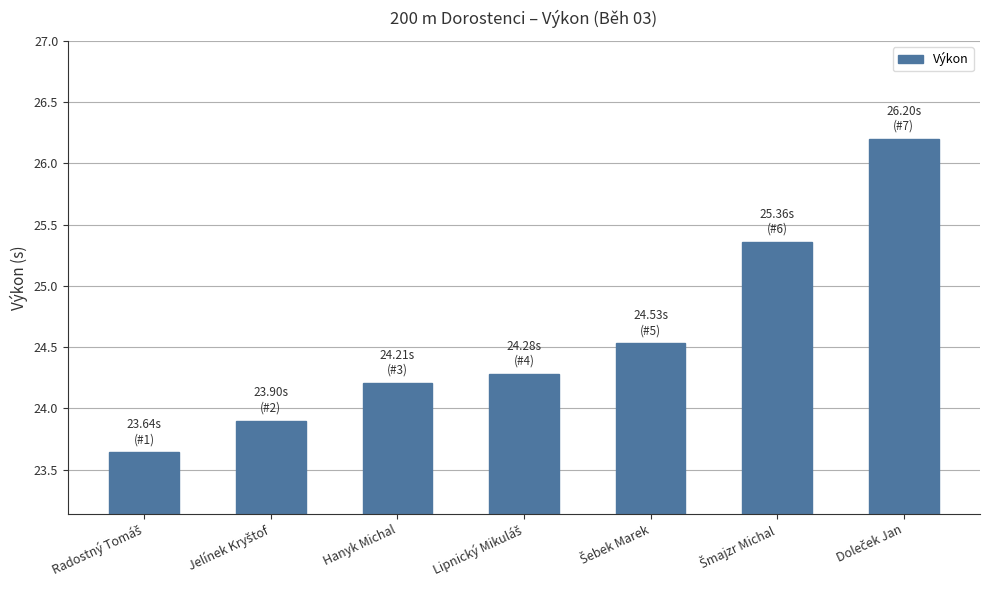

What is the sum of all values?

172.1